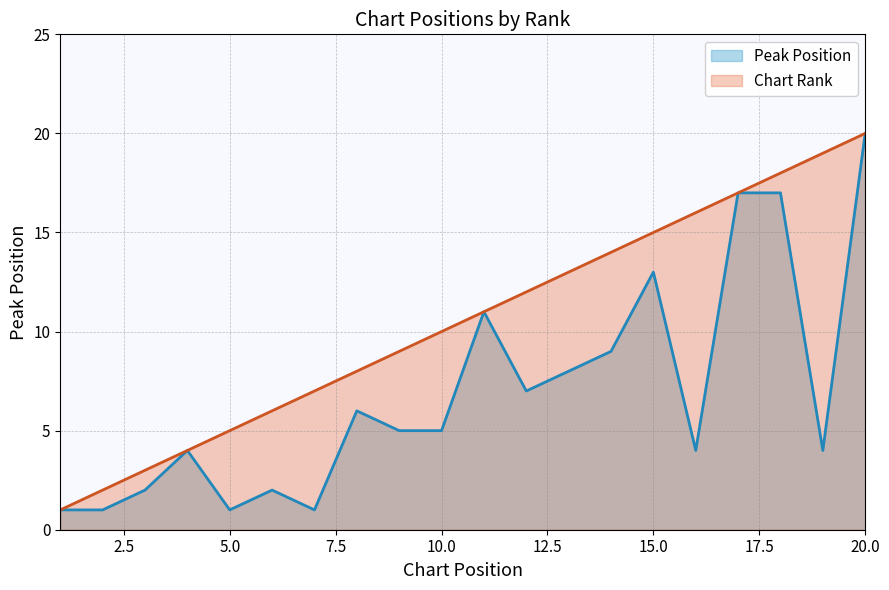

True or false: Peak Position line has more than 2 interior local peaks.

True